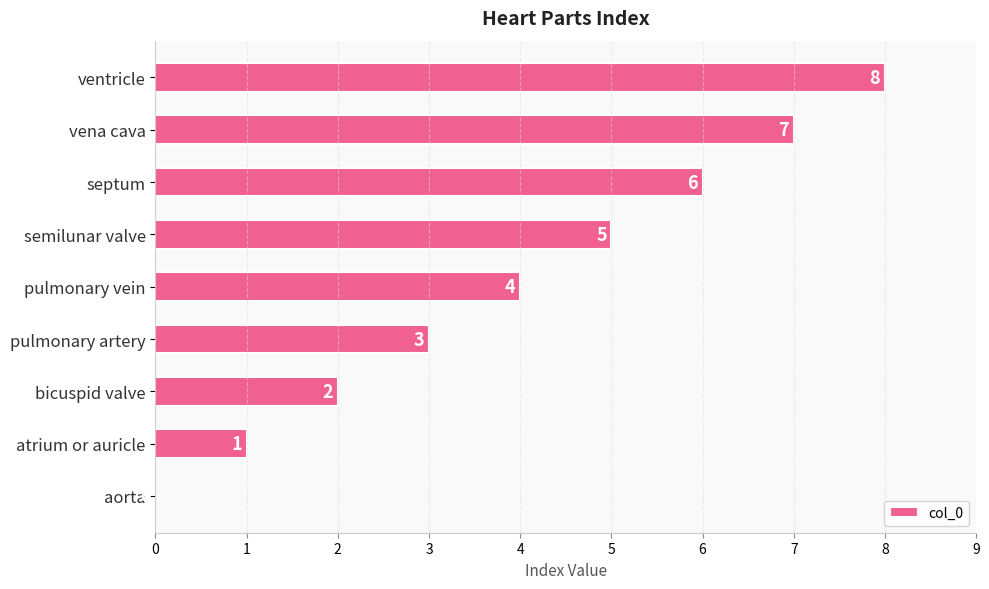

At which label is the value closest to 4?

pulmonary vein